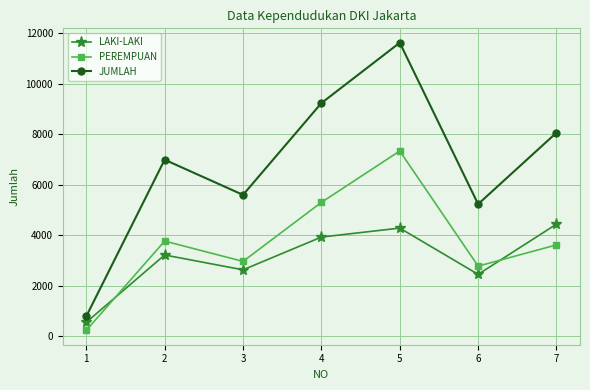

True or false: LAKI-LAKI has more than 1 points higher than both neighbors.

True